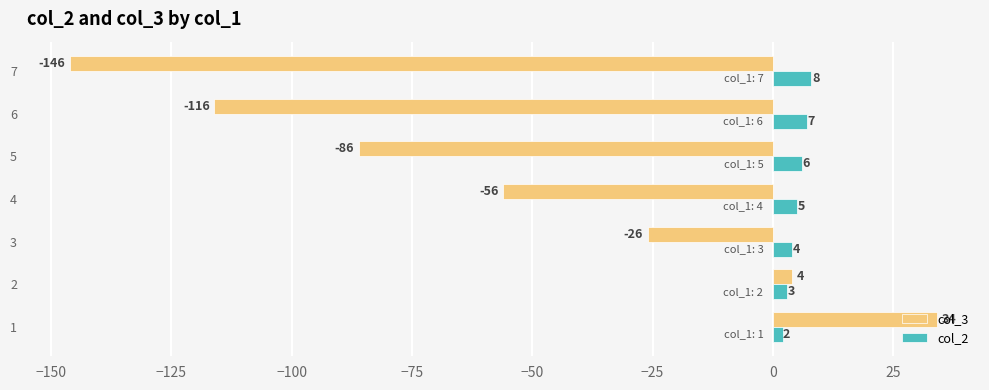

Which series has the largest range (max minus min)?

col_3